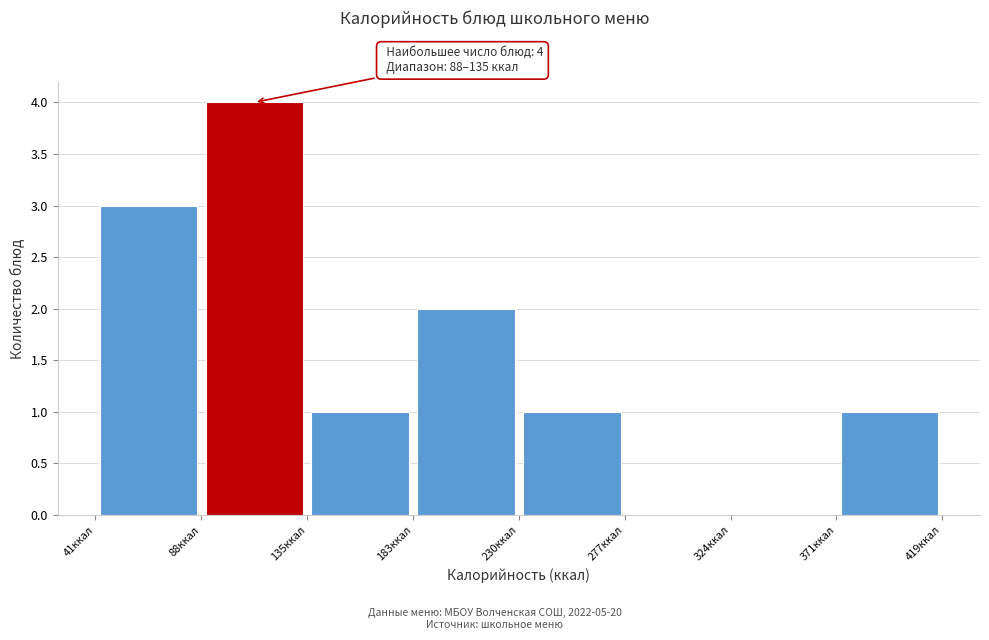

Over which range of the x-axis is the bar tallest?

90 to 135